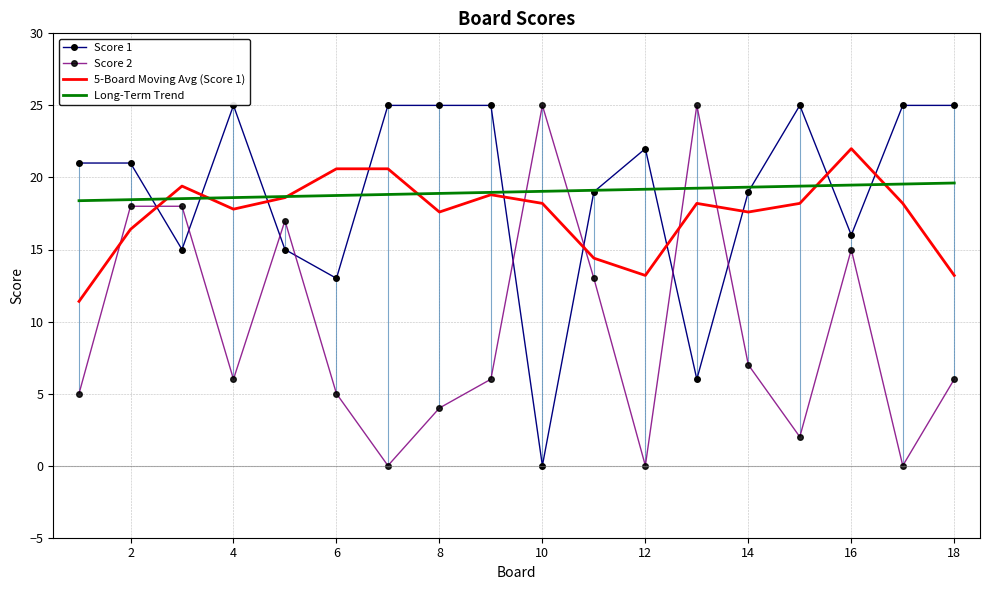

The value of Long-Term Trend at 12 is 19.2. True or false?

True